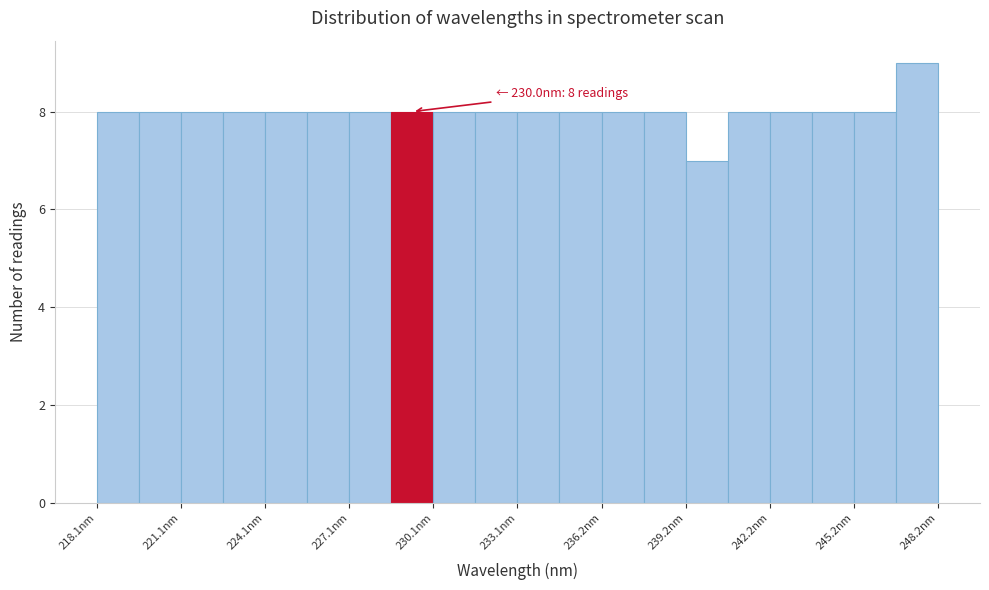

Read against the x-axis, roughly where is the centre of the tallest bar?

247.5